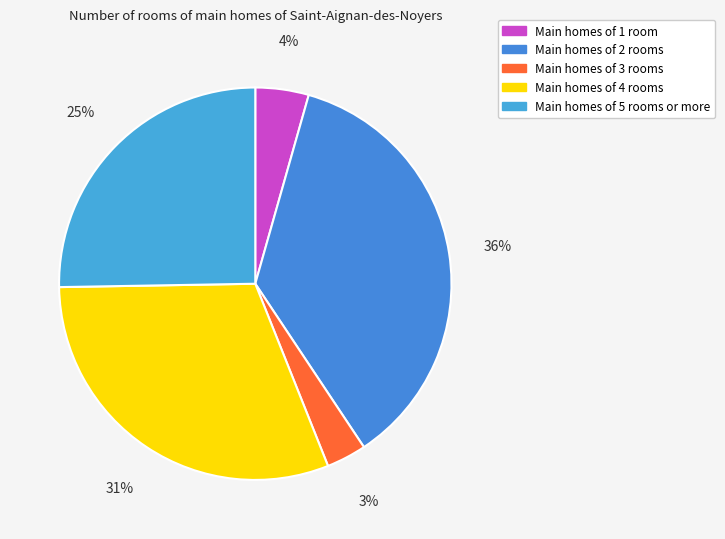

How many segments does this pie chart have?

5